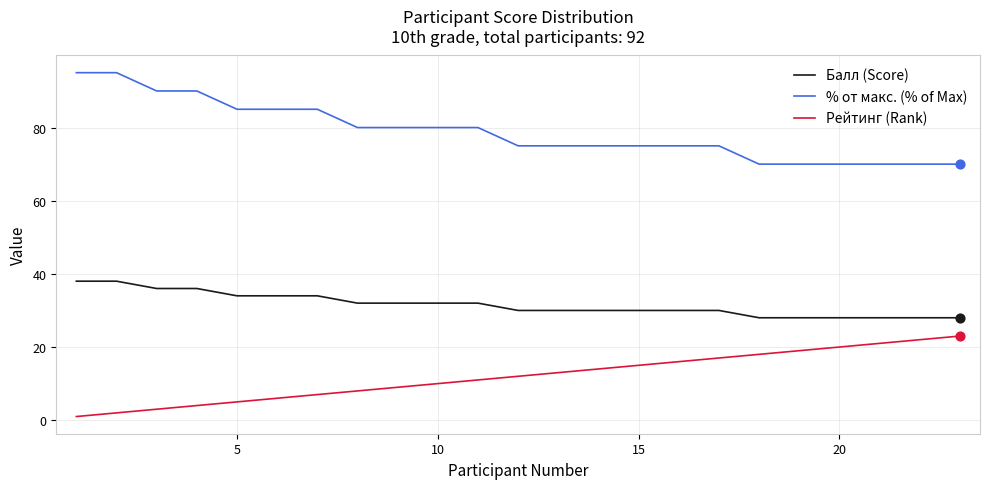

True or false: Рейтинг (Rank) and Балл (Score) intersect in this chart.

False